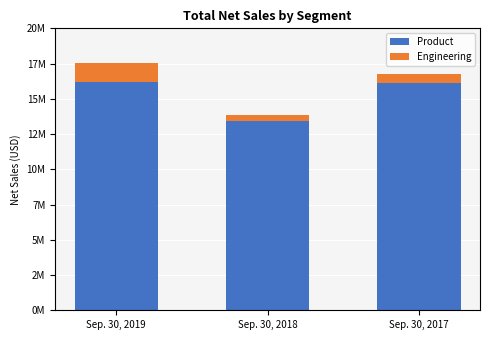

Does the chart contain stacked bars?

Yes